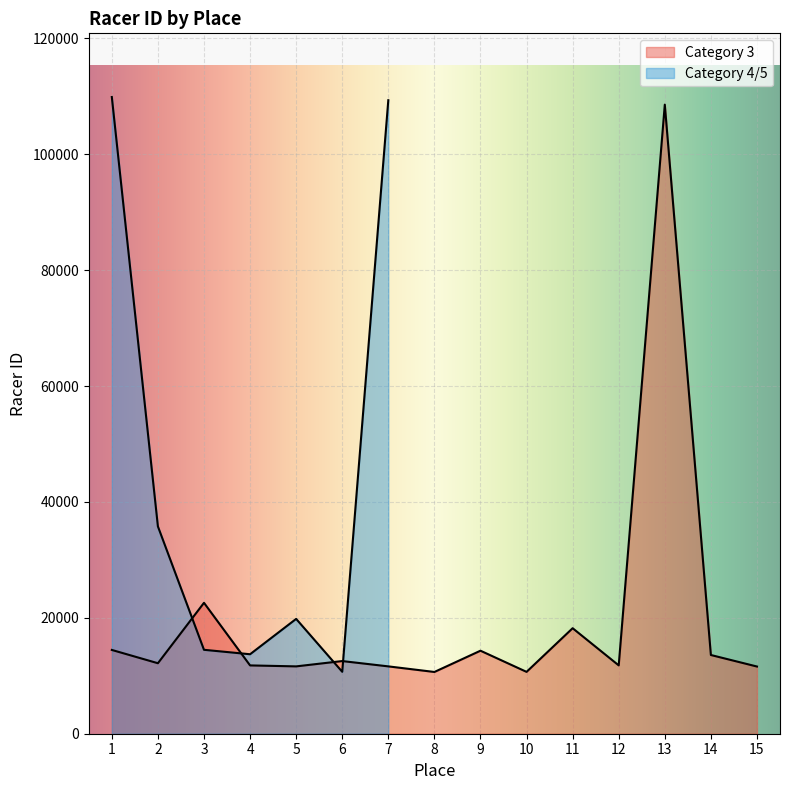

The chart shows a value of 10675 at 10. True or false?

True